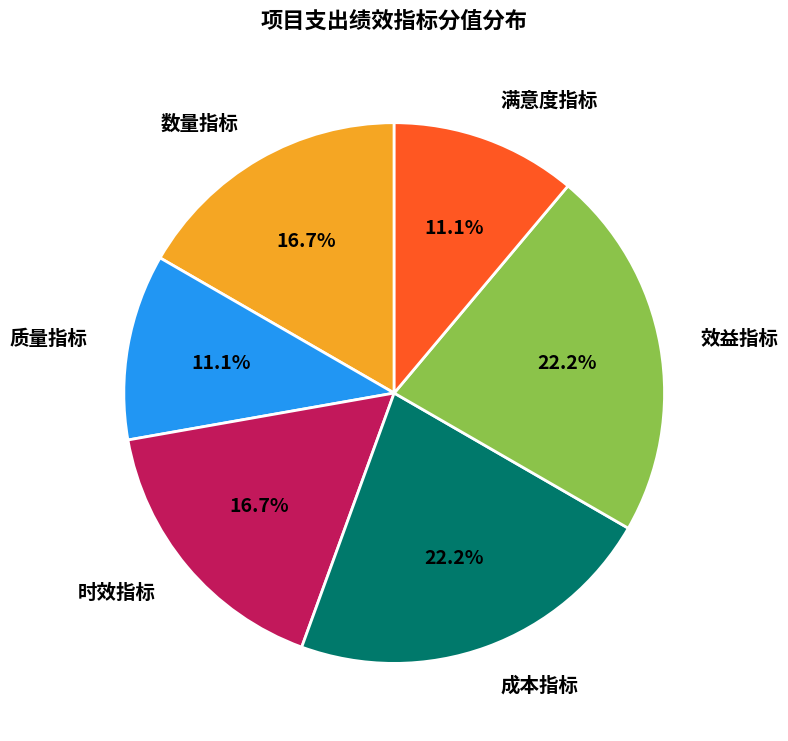

Approximately how many times larger is the value at 数量指标 compared to 满意度指标?

1.5